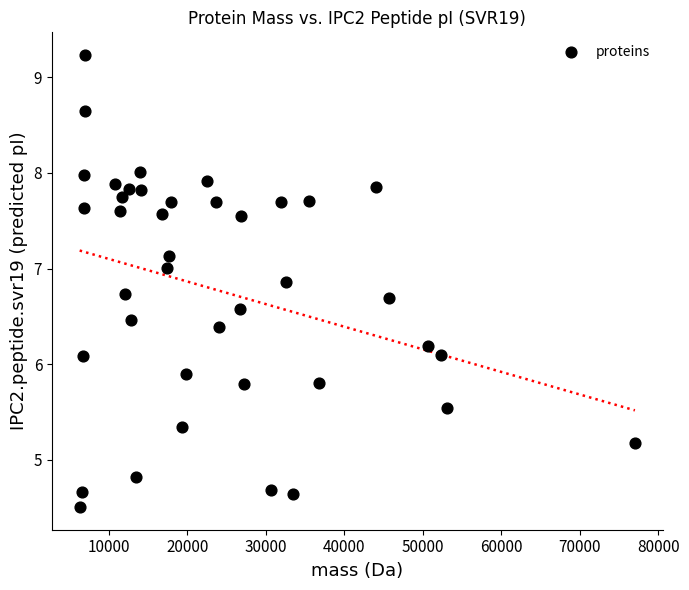

What is the range of Y values (max minus min)?

4.7